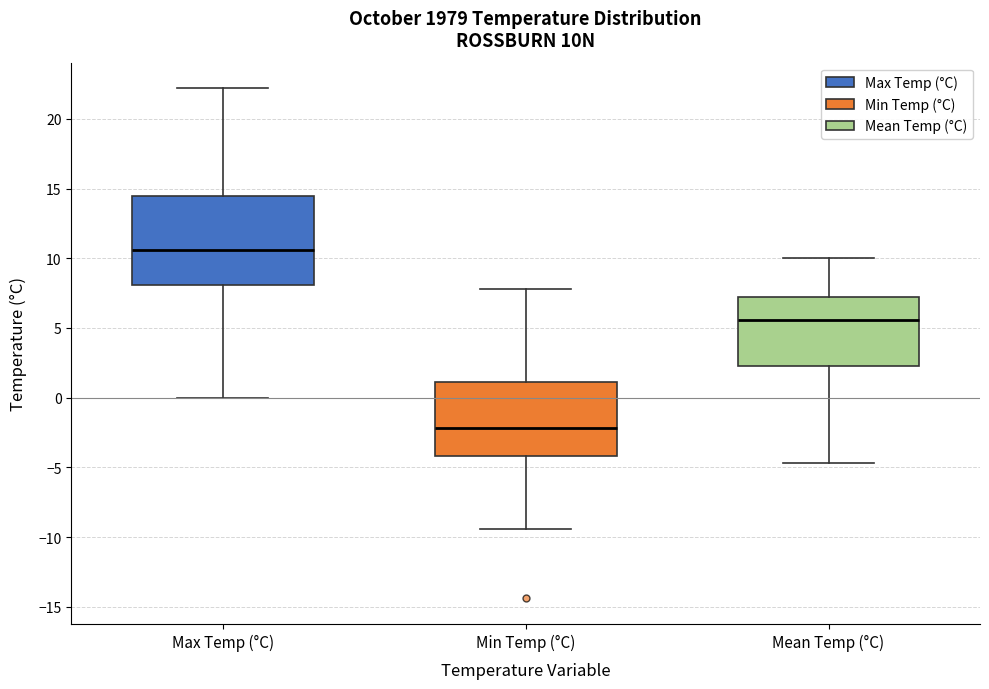

Reading left to right, read every box against the y-axis: the position of its median line, the range the box covers, and the ends of its whiskers. The values are not printed on the chart, so give them approximately, as read against the axis.

Max Temp (°C): median 10.5, box 8.0 to 14.5, whiskers 0.0 to 22.0
Min Temp (°C): median -2.0, box -4.0 to 1.0, whiskers -9.5 to 8.0
Mean Temp (°C): median 5.5, box 2.5 to 7.5, whiskers -4.5 to 10.0